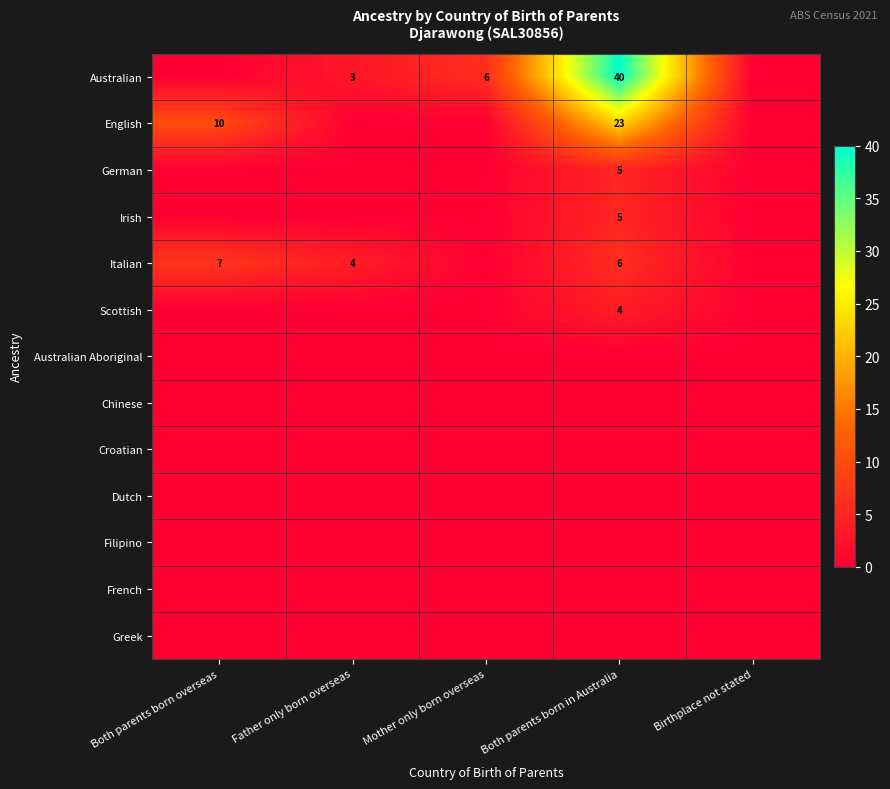

True or false: Australian has a value of 3 at Father only born overseas.

True